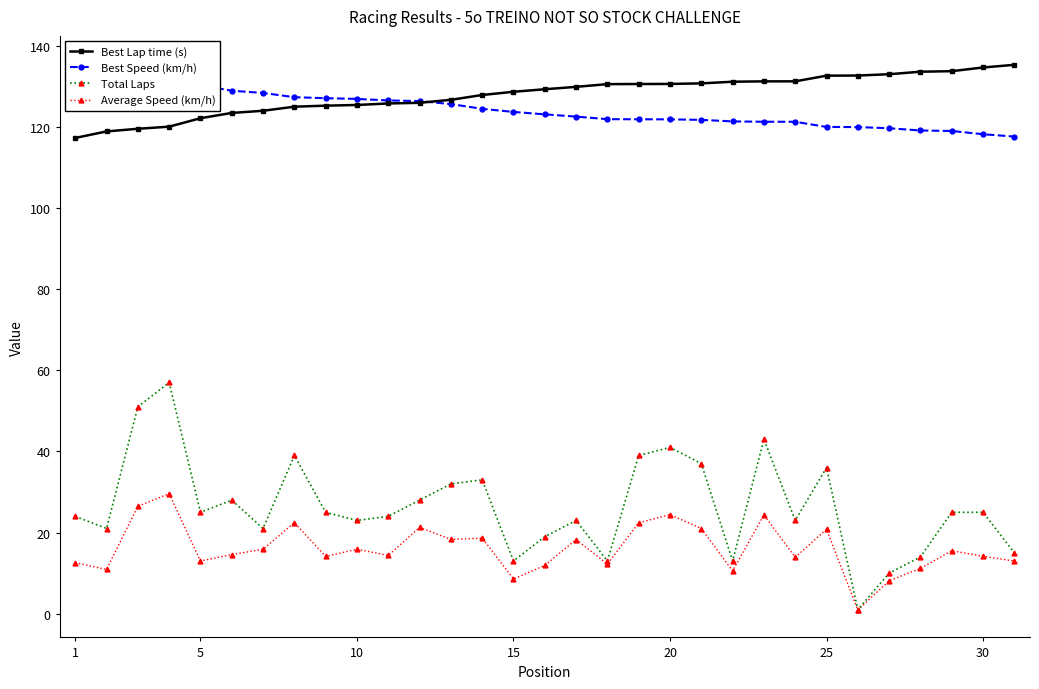

True or false: Best Lap time (s) and Total Laps intersect in this chart.

False